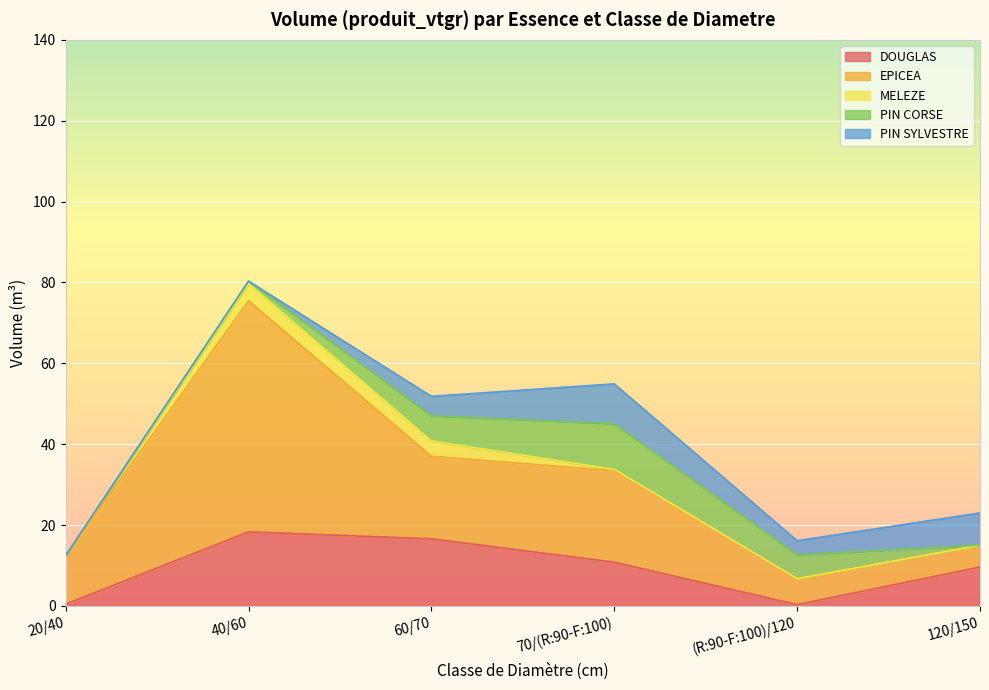

Reading left to right, what are all the values shown in this chart?

DOUGLAS: 0.4	18.3	16.6	10.8	0.3	9.6
EPICEA: 12.0	57.1	20.4	22.6	6.4	5.4
MELEZE: 0.0	4.3	3.8	0.3	0.0	0.0
PIN CORSE: 0.0	0.6	6.2	11.3	5.9	0.0
PIN SYLVESTRE: 0.0	0.0	4.8	9.8	3.5	8.0